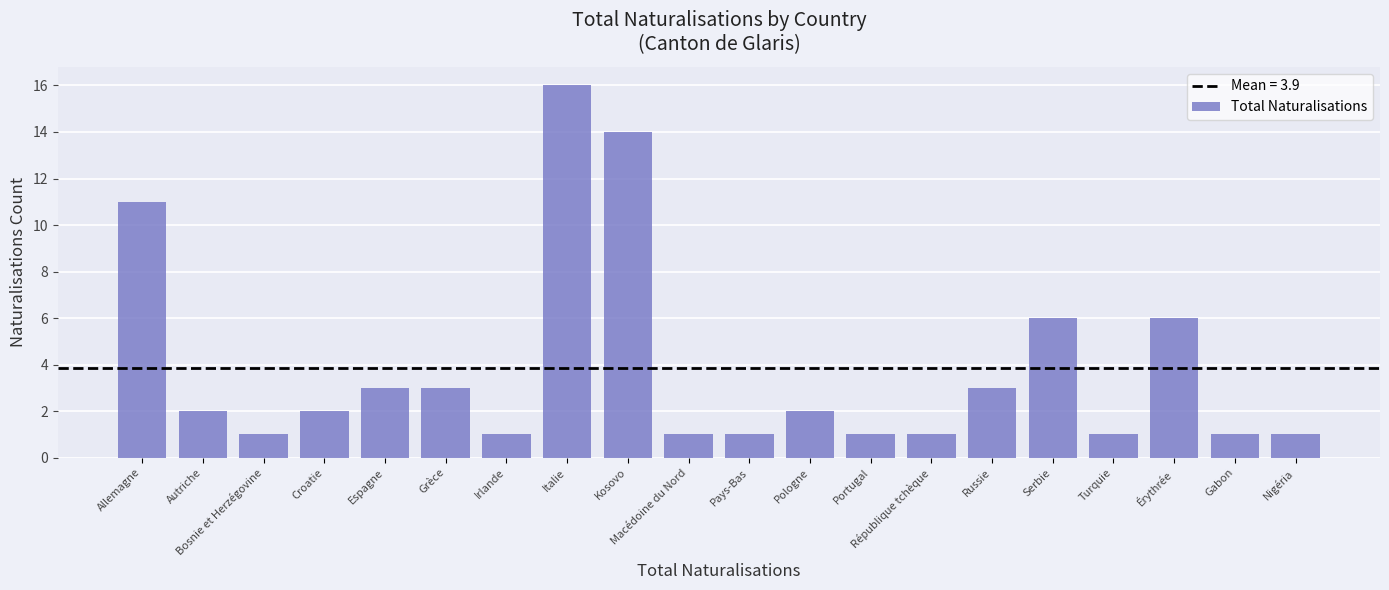

Count the number of data series in this chart.

1